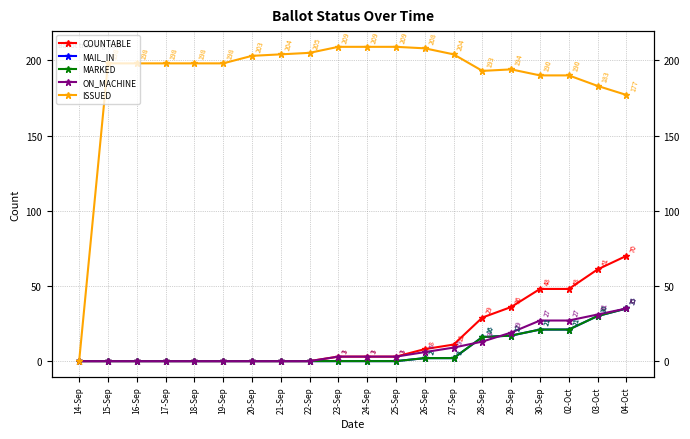

How many values in the MARKED series exceed 0?

8